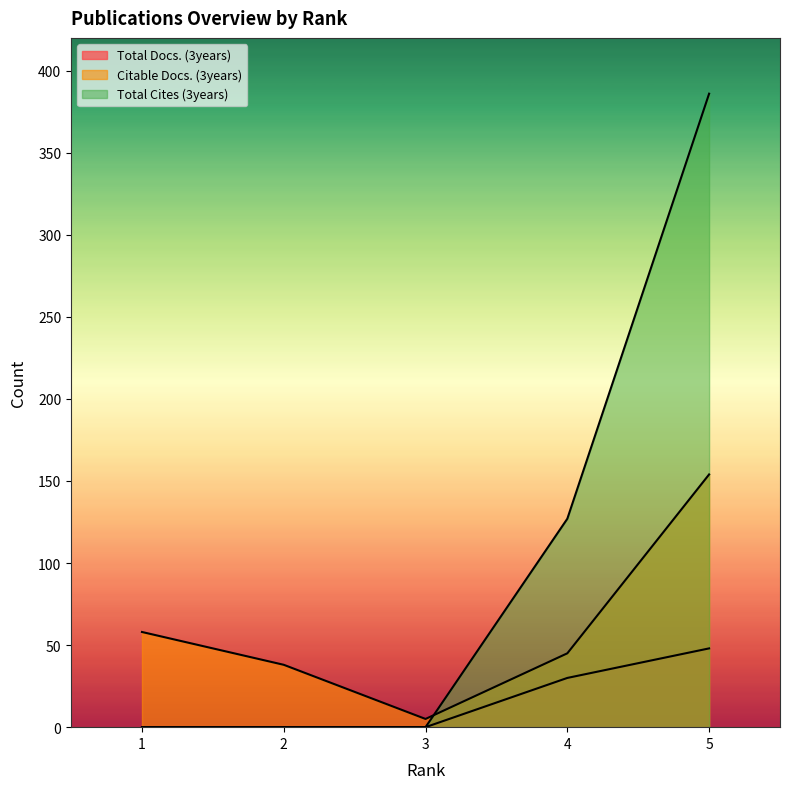

True or false: Citable Docs. (3years) and Total Cites (3years) intersect in this chart.

True